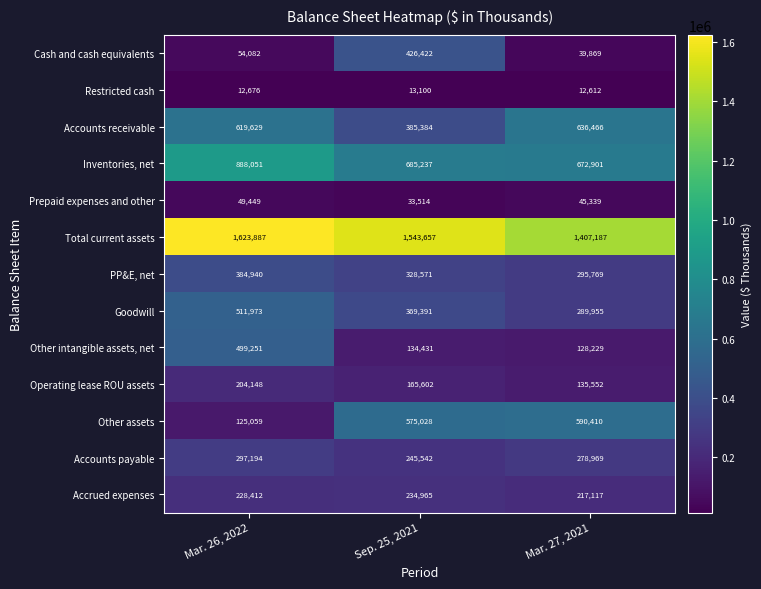

Rank the series by their maximum value, from highest to lowest.

Total current assets, Inventories, net, Accounts receivable, Other assets, Goodwill, Other intangible assets, net, Cash and cash equivalents, PP&E, net, Accounts payable, Accrued expenses, Operating lease ROU assets, Prepaid expenses and other, Restricted cash